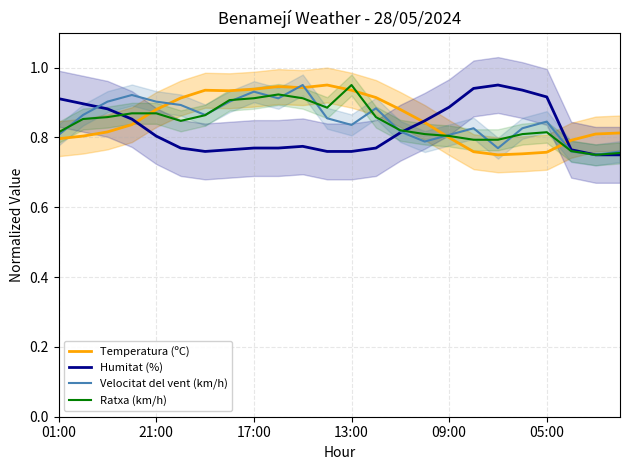

Reading left to right, list all the values displayed in this chart.

Temperatura (ºC): 0.8	0.8	0.8	0.8	0.9	0.9	0.9	0.9	0.9	0.9	0.9	0.9	0.9	0.9	0.9	0.8	0.8	0.8	0.8	0.8	0.8	0.8	0.8	0.8
Humitat (%): 0.9	0.9	0.9	0.9	0.8	0.8	0.8	0.8	0.8	0.8	0.8	0.8	0.8	0.8	0.8	0.8	0.9	0.9	0.9	0.9	0.9	0.8	0.8	0.8
Velocitat del vent (km/h): 0.8	0.9	0.9	0.9	0.9	0.9	0.9	0.9	0.9	0.9	0.9	0.9	0.8	0.9	0.8	0.8	0.8	0.8	0.8	0.8	0.8	0.8	0.8	0.8
Ratxa (km/h): 0.8	0.9	0.9	0.9	0.9	0.8	0.9	0.9	0.9	0.9	0.9	0.9	0.9	0.9	0.8	0.8	0.8	0.8	0.8	0.8	0.8	0.8	0.8	0.8